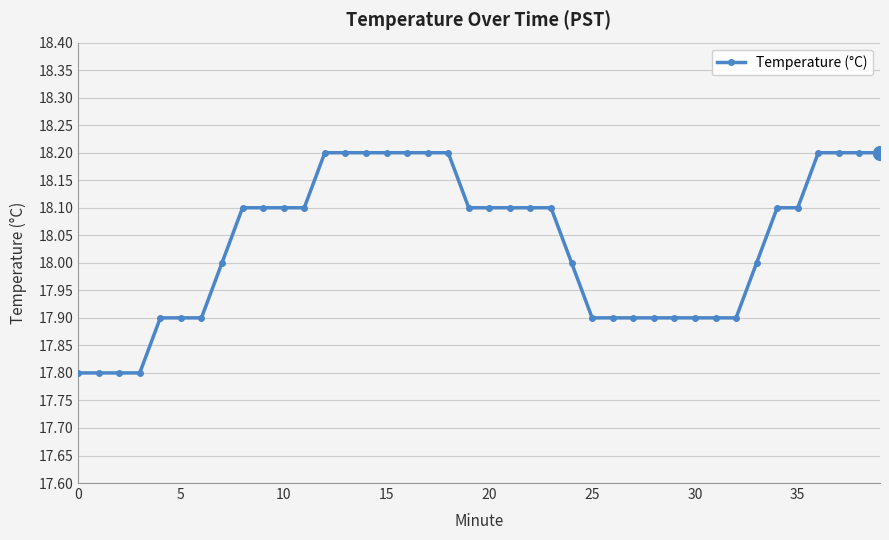

What is the value of the 37th point from the left?

18.2